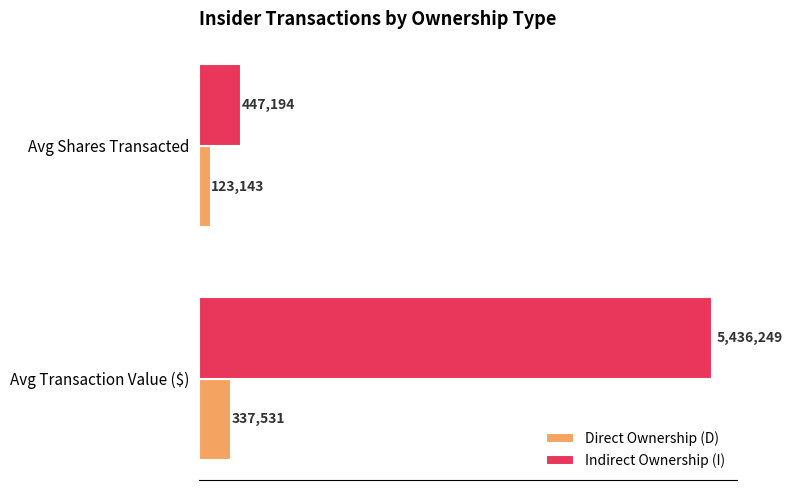

What are all the series names shown in the legend?

Direct Ownership (D), Indirect Ownership (I)